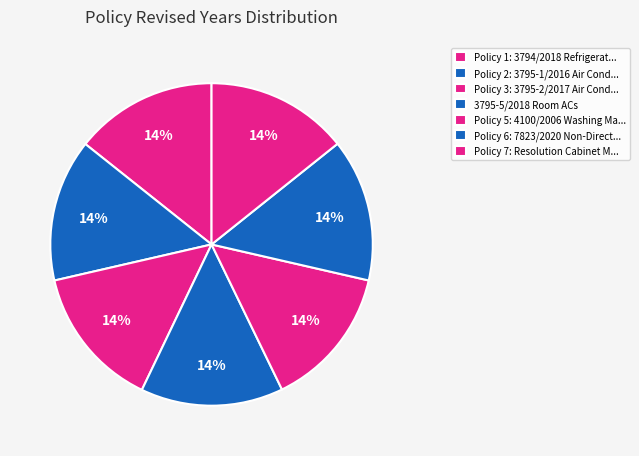

Count the number of slices in the pie.

7